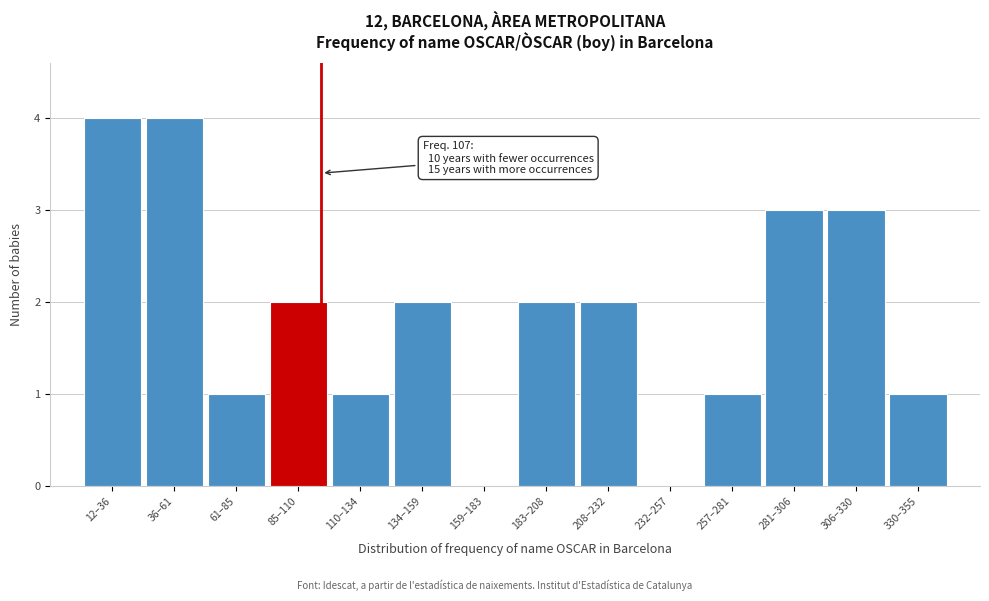

Reading left to right, what are all the values shown in this chart?

12–36=4	36–61=4	61–85=1	85–110=2	110–134=1	134–159=2	159–183=0	183–208=2	208–232=2	232–257=0	257–281=1	281–306=3	306–330=3	330–355=1